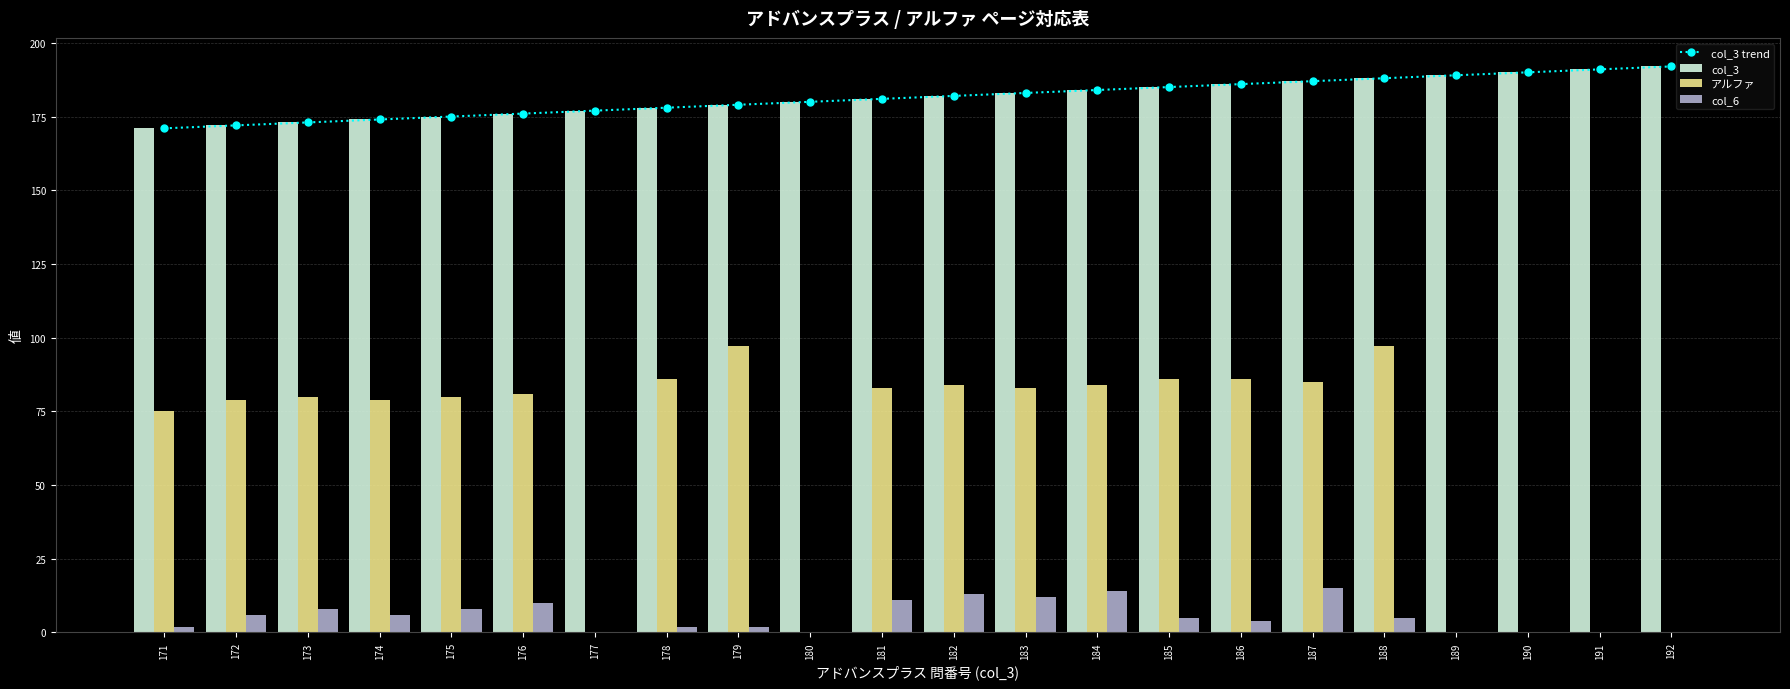

List the labels in order of アルファ value, smallest first.

177, 180, 189, 190, 191, 192, 171, 172, 174, 173, 175, 176, 181, 183, 182, 184, 187, 178, 185, 186, 179, 188